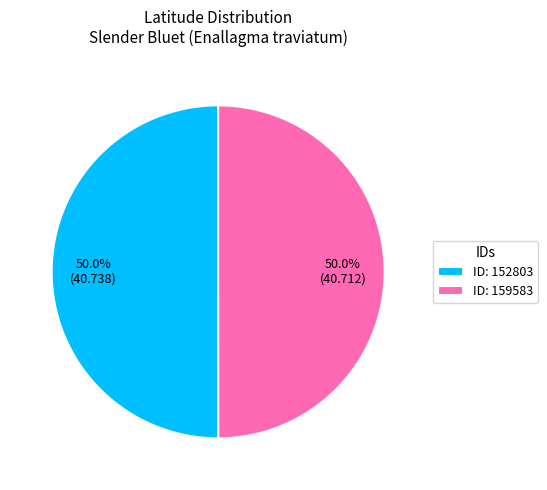

What portion of the pie excludes ID: 152803?

50.0%